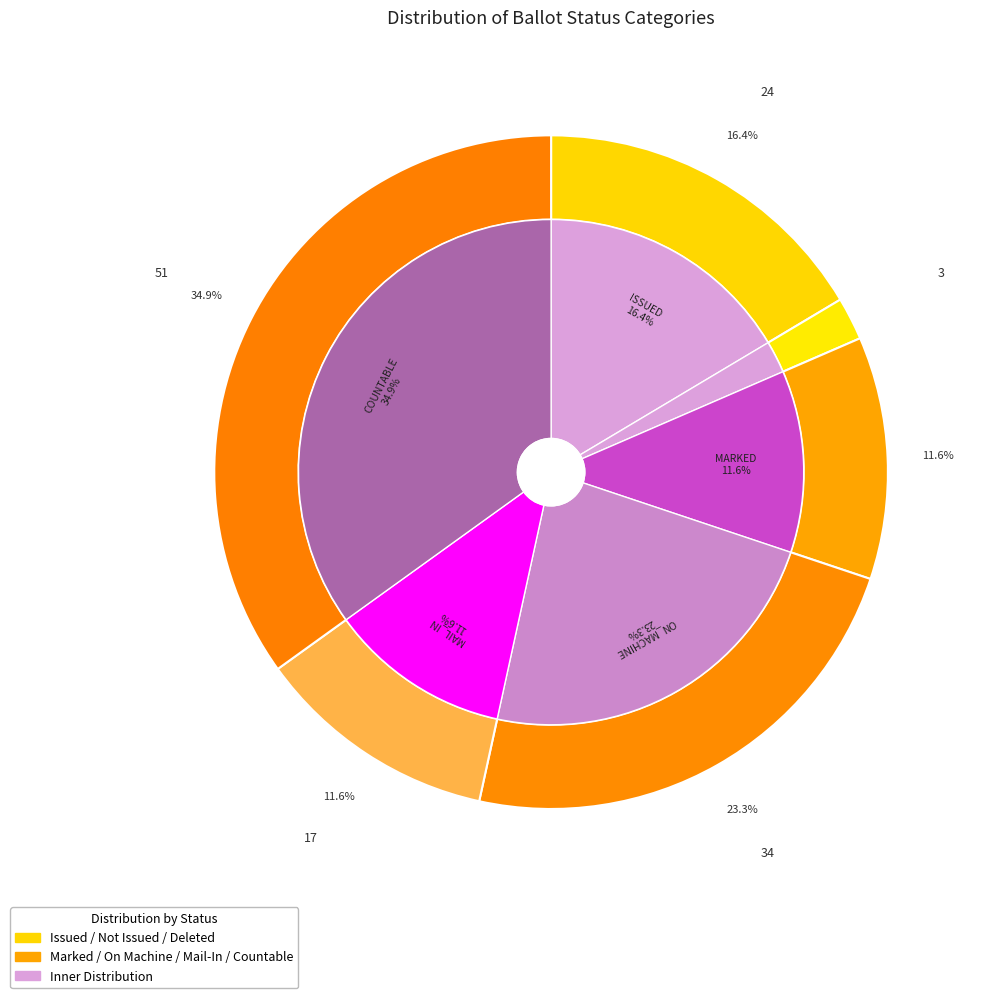

How many slices are in this pie chart?

7